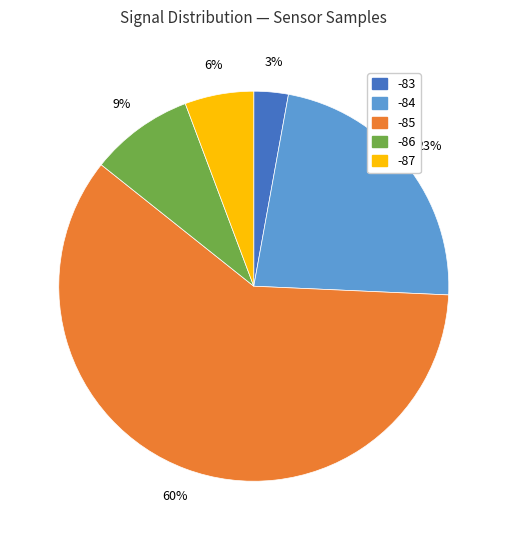

How many slices are in this pie chart?

5